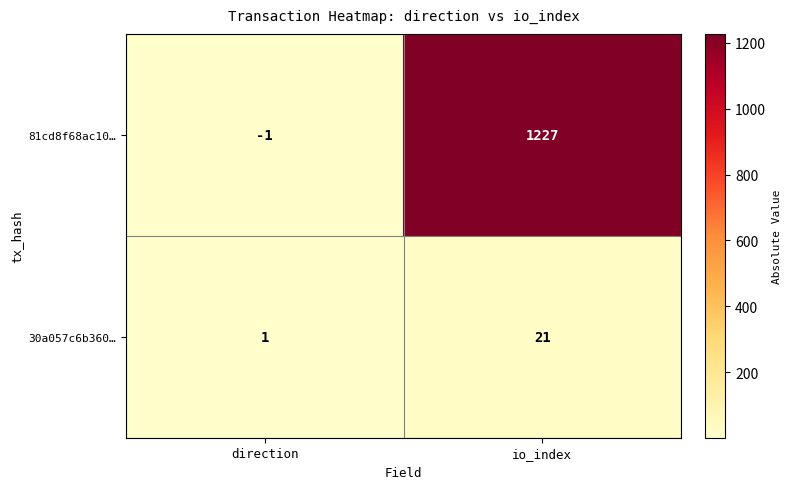

Which series has the widest spread of values?

81cd8f68ac10…